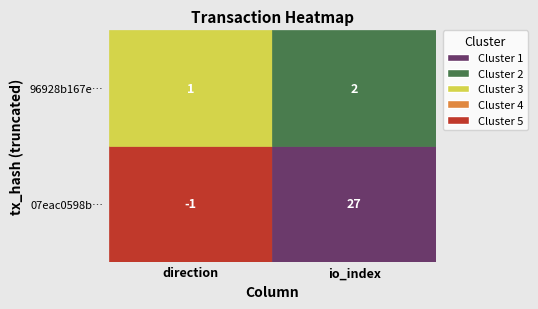

What is the sum of the 07eac0598bdcb4aa948eda38aa49ea89b5e12d0 values at -1 and 1?

26